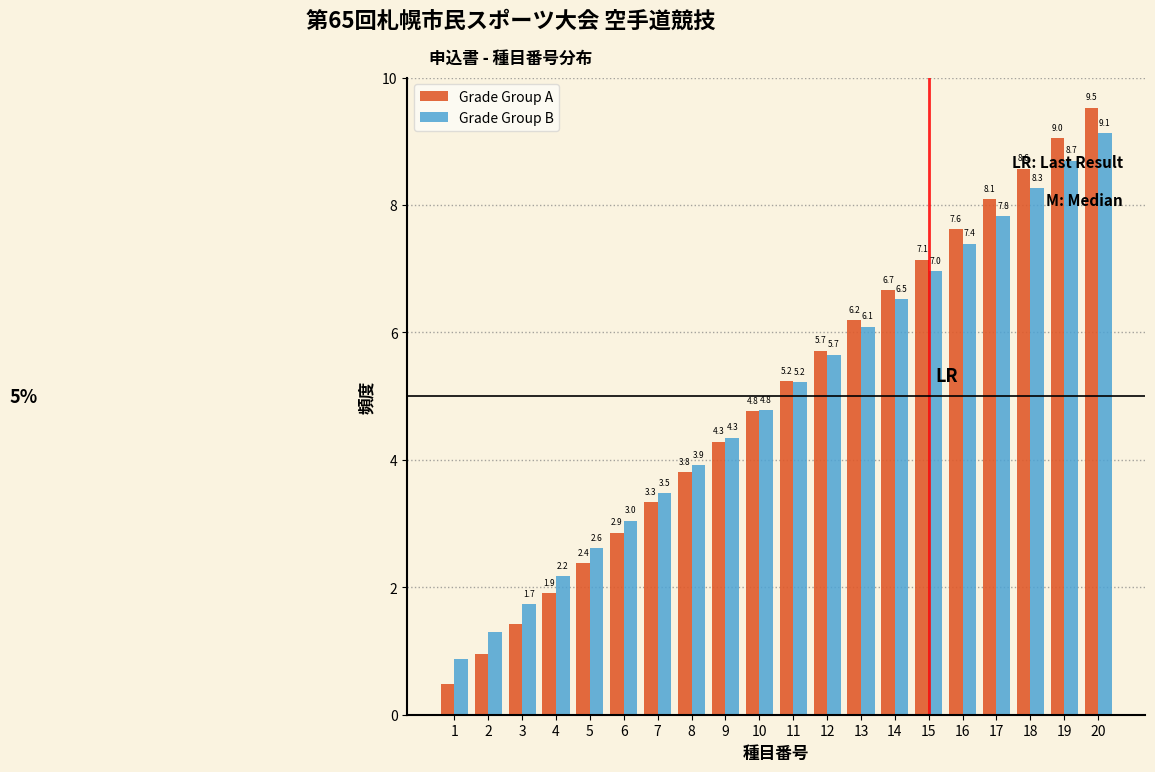

Is the value of Grade Group A at 19 greater than the value of Grade Group B at 1?

Yes